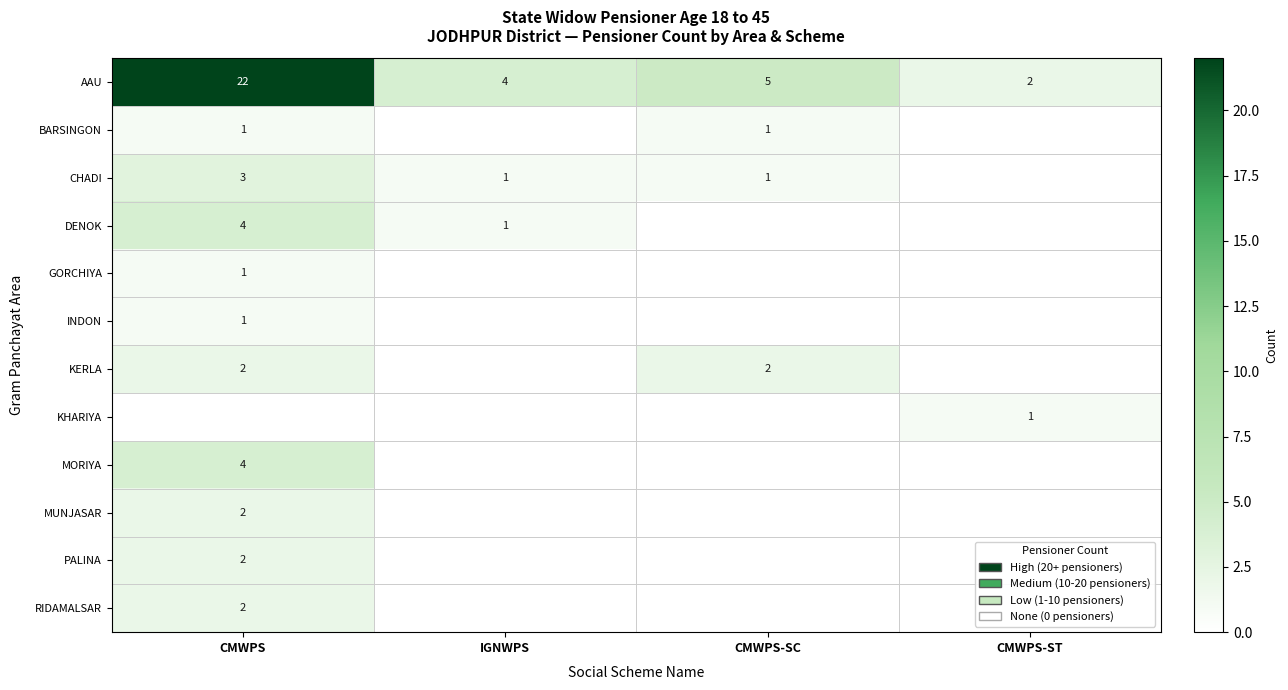

How many categories are shown in the chart?

4